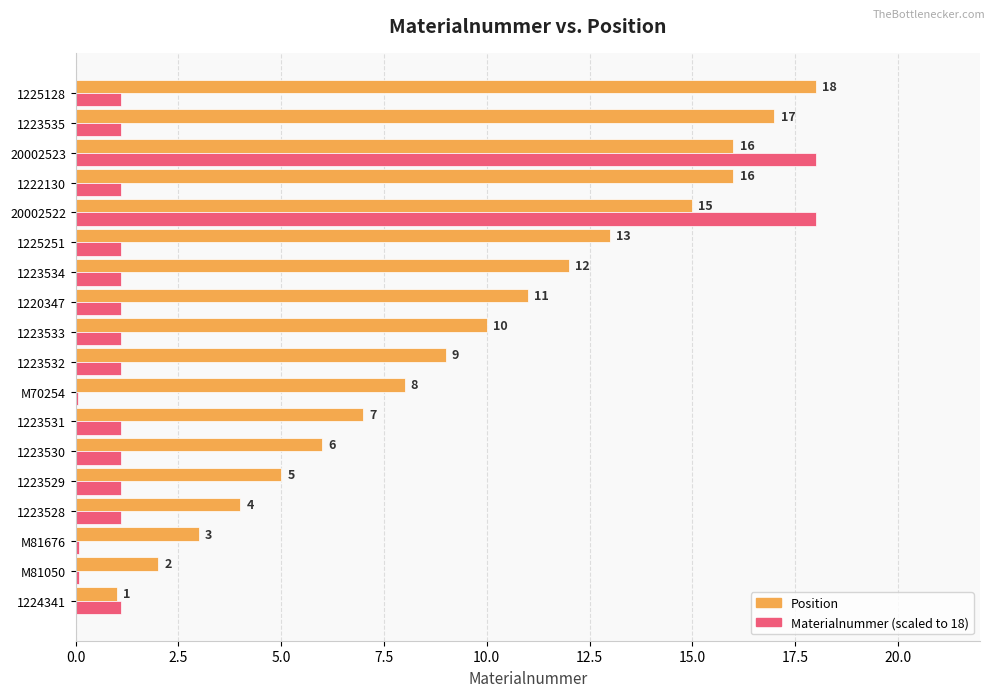

What is the greatest value displayed?

18.0